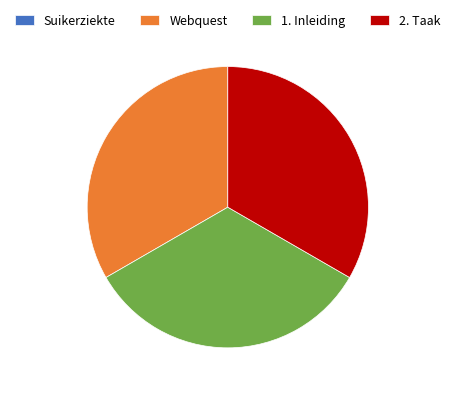

Is it true that 2. Taak is 23% of the pie?

False